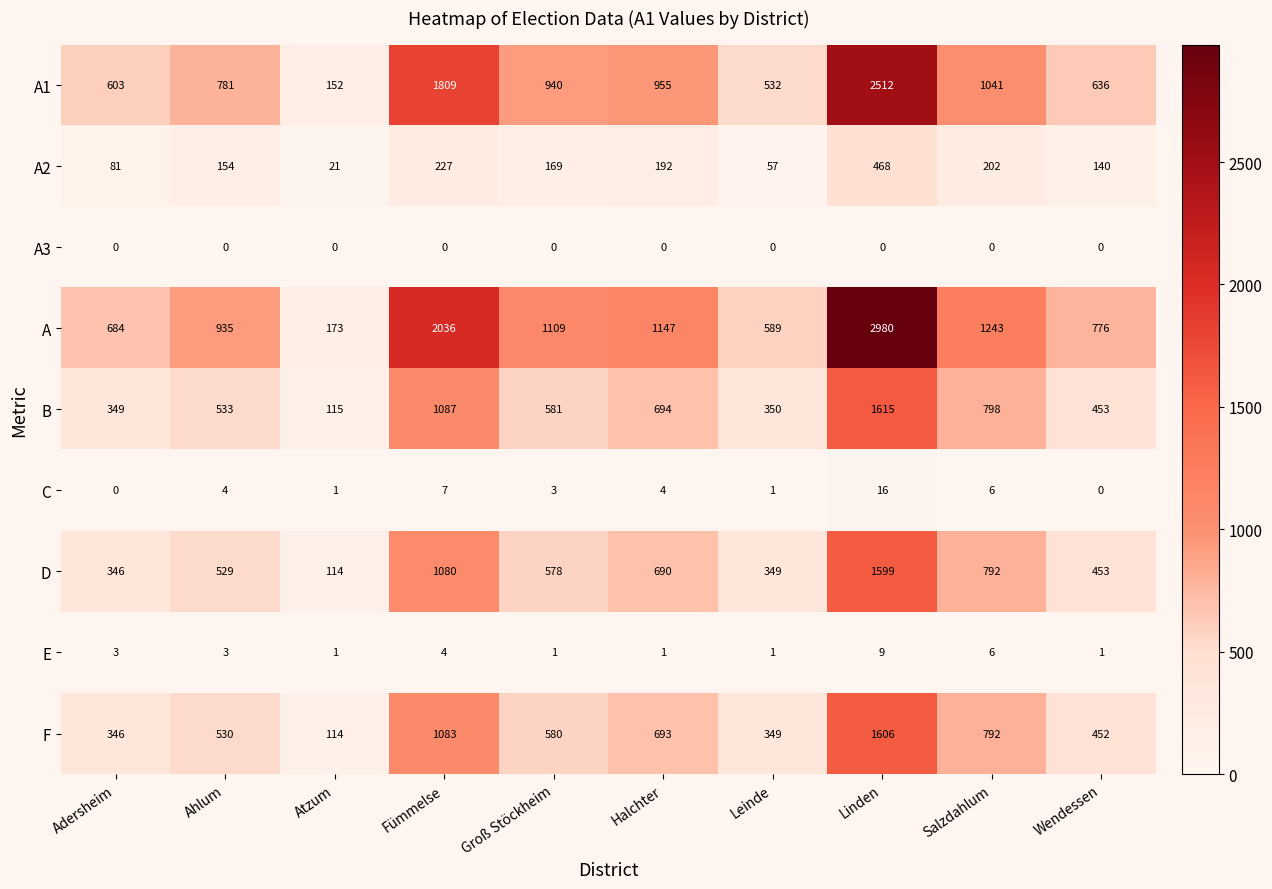

Which series has the largest total across all categories?

A